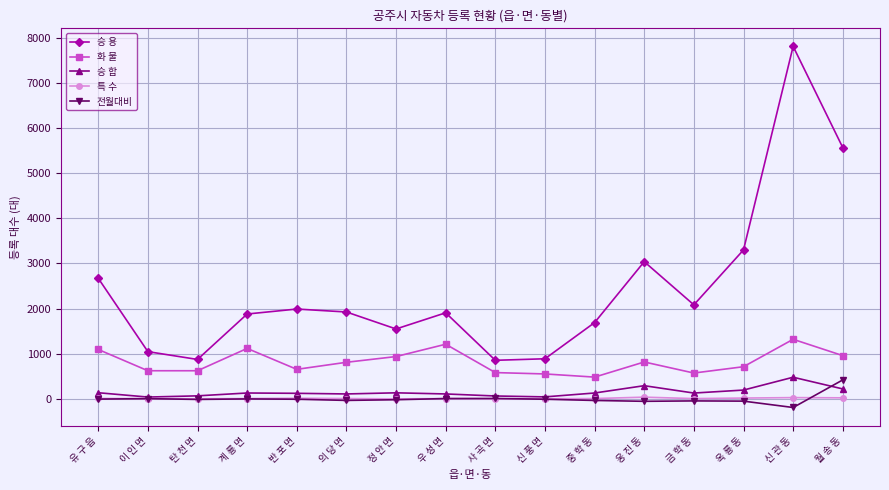

Which series has the largest total across all categories?

승 용